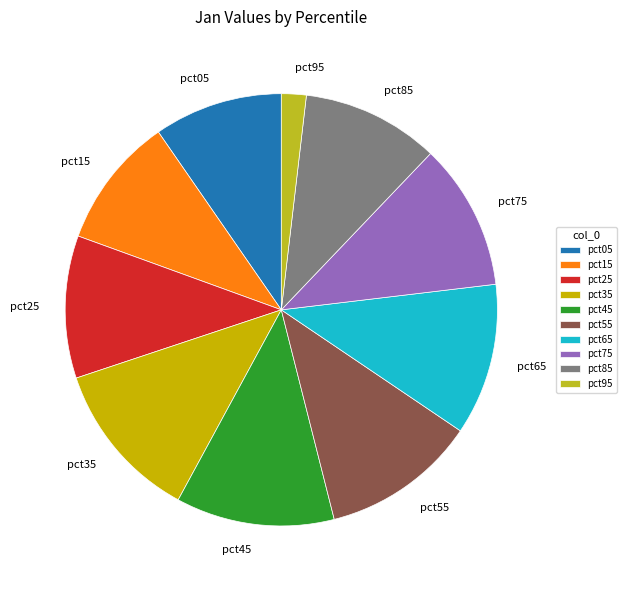

True or false: pct15 accounts for 10% of the total.

True